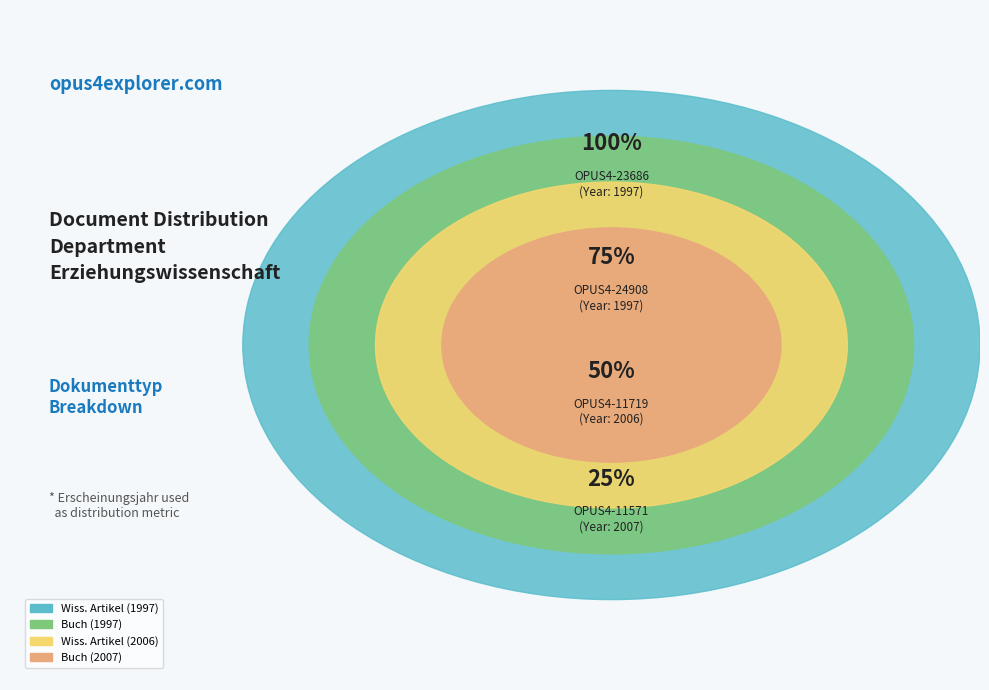

Count the number of slices in the pie.

4